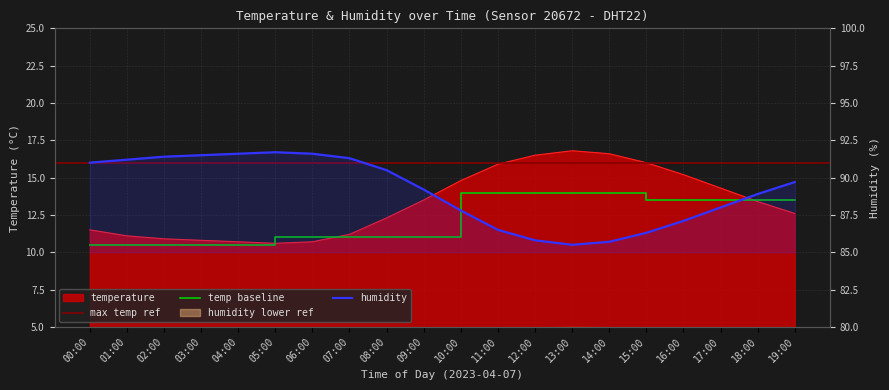

What is the difference between the maximum and minimum values in the temperature series?

6.2